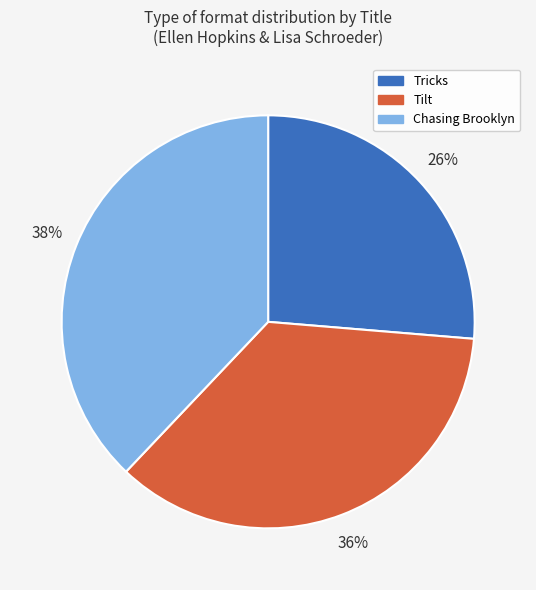

Which category has the biggest portion of the pie?

Chasing Brooklyn